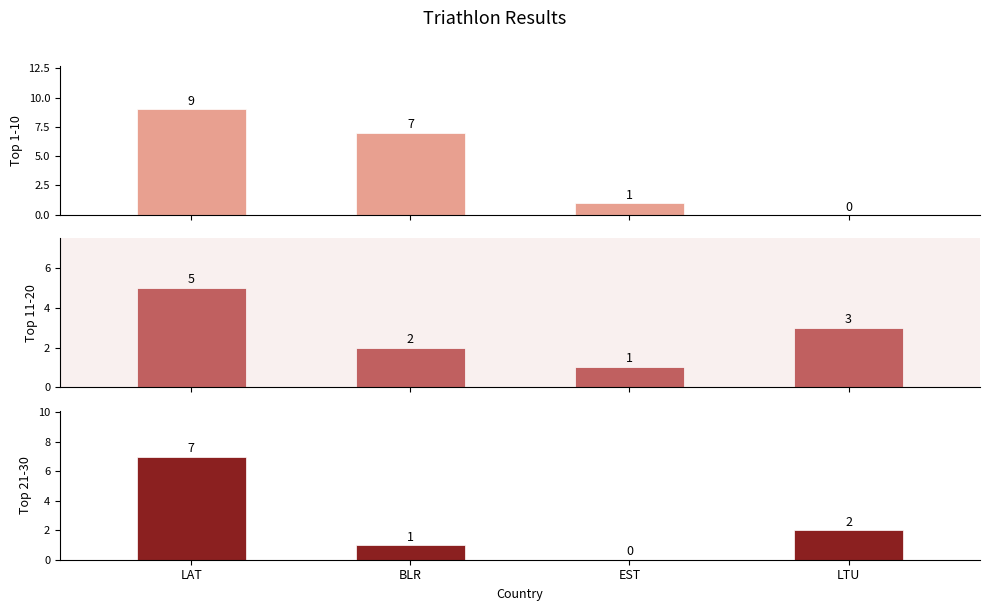

What is the label of the 1st bar from the right?

LTU